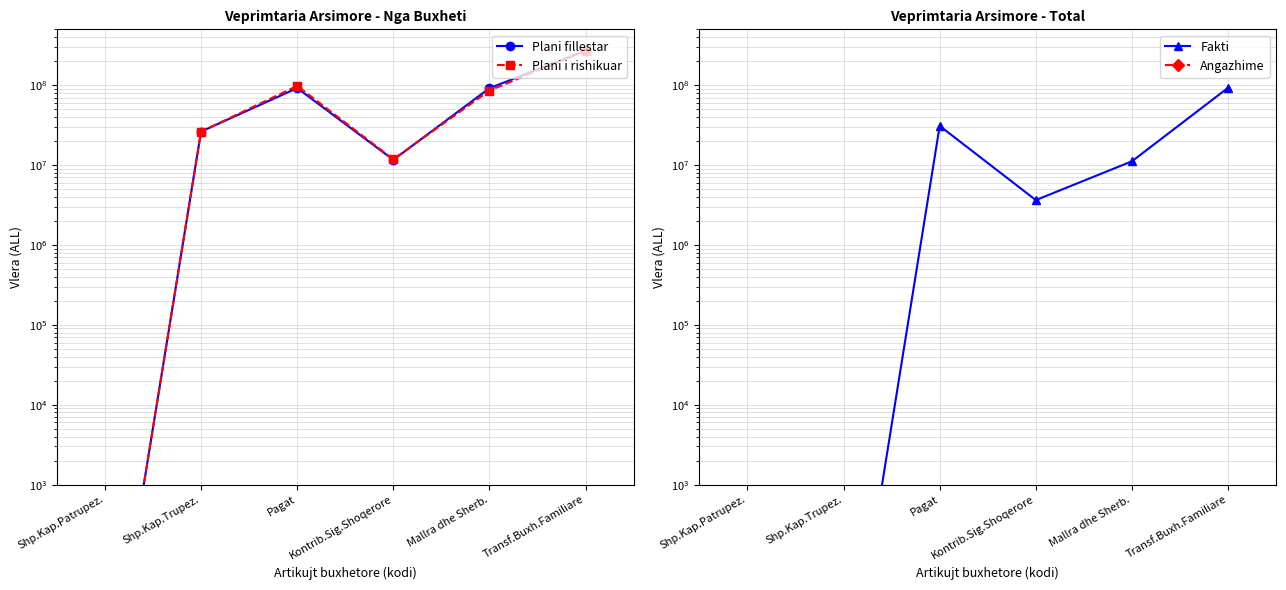

Does the chart display data point markers on the line(s)?

Yes